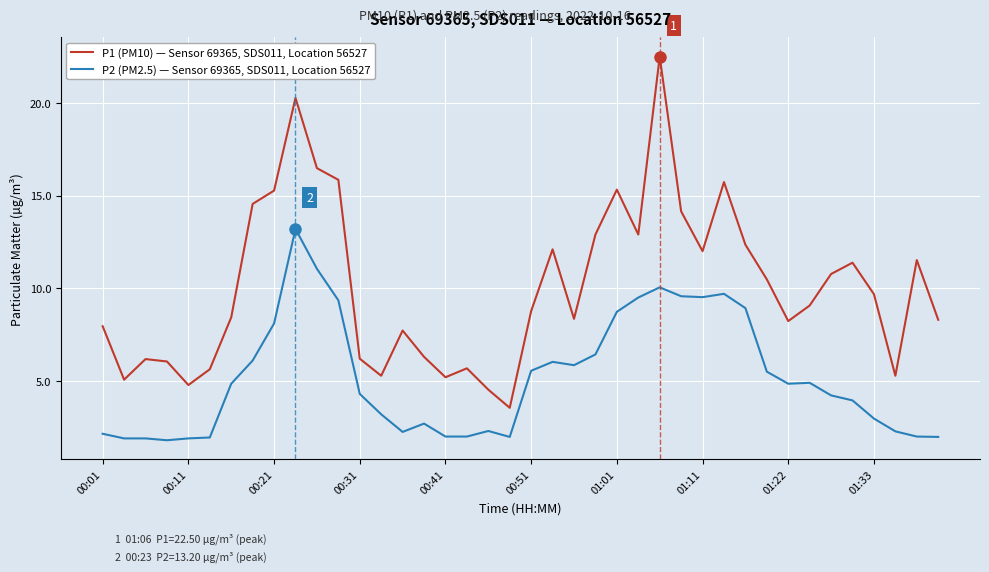

Does the chart have visible grid lines?

Yes